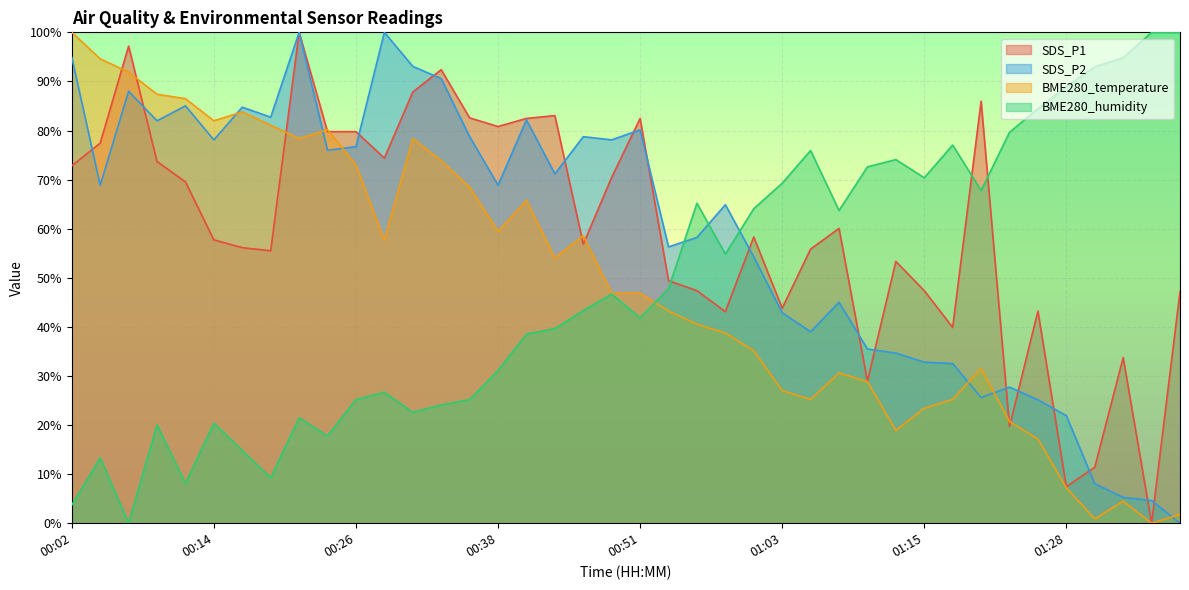

Where is the first local maximum for BME280_humidity?

00:04